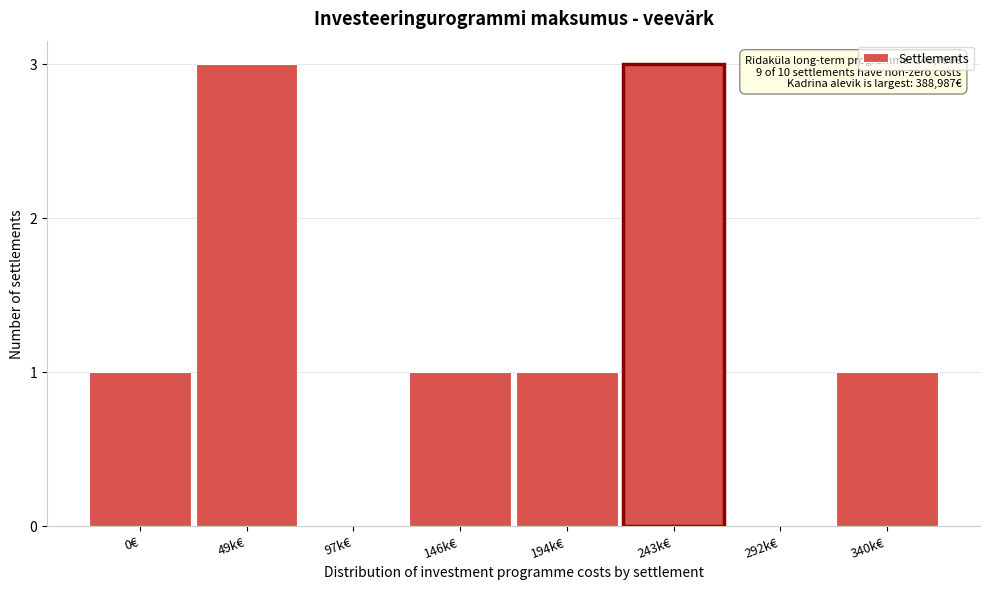

Reading left to right, what are all the values shown in this chart?

0€=1	49k€=3	97k€=0	146k€=1	194k€=1	243k€=3	292k€=0	340k€=1